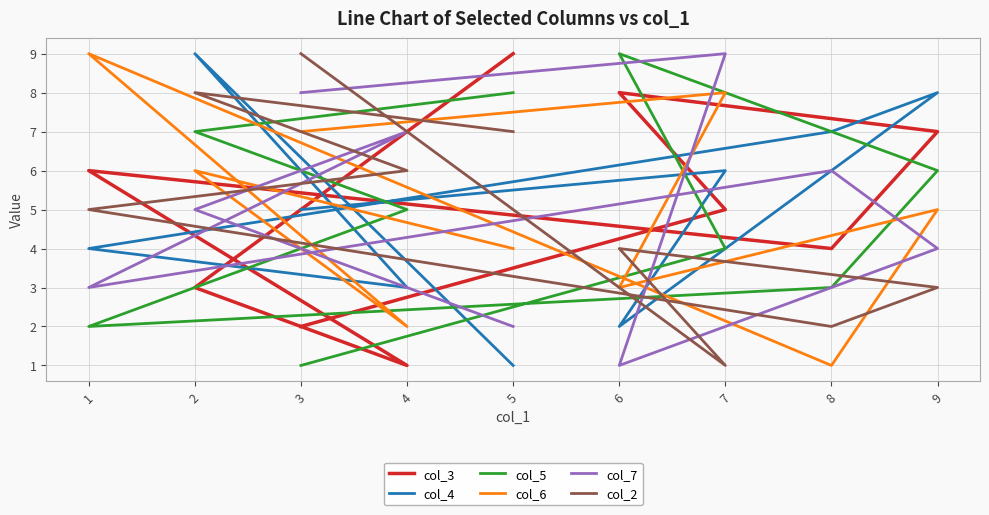

What is the difference between the maximum and second lowest values in the col_7 series?

7